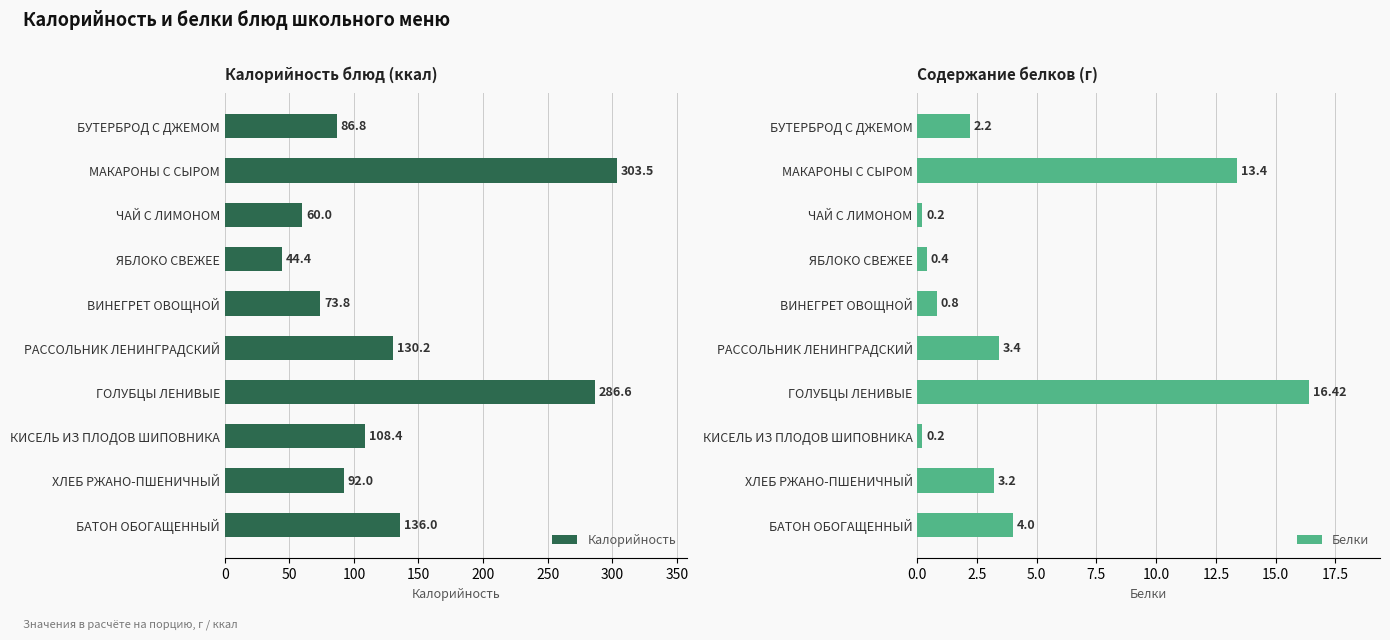

What is the approximate value of Калорийность at РАССОЛЬНИК ЛЕНИНГРАДСКИЙ?

130.2